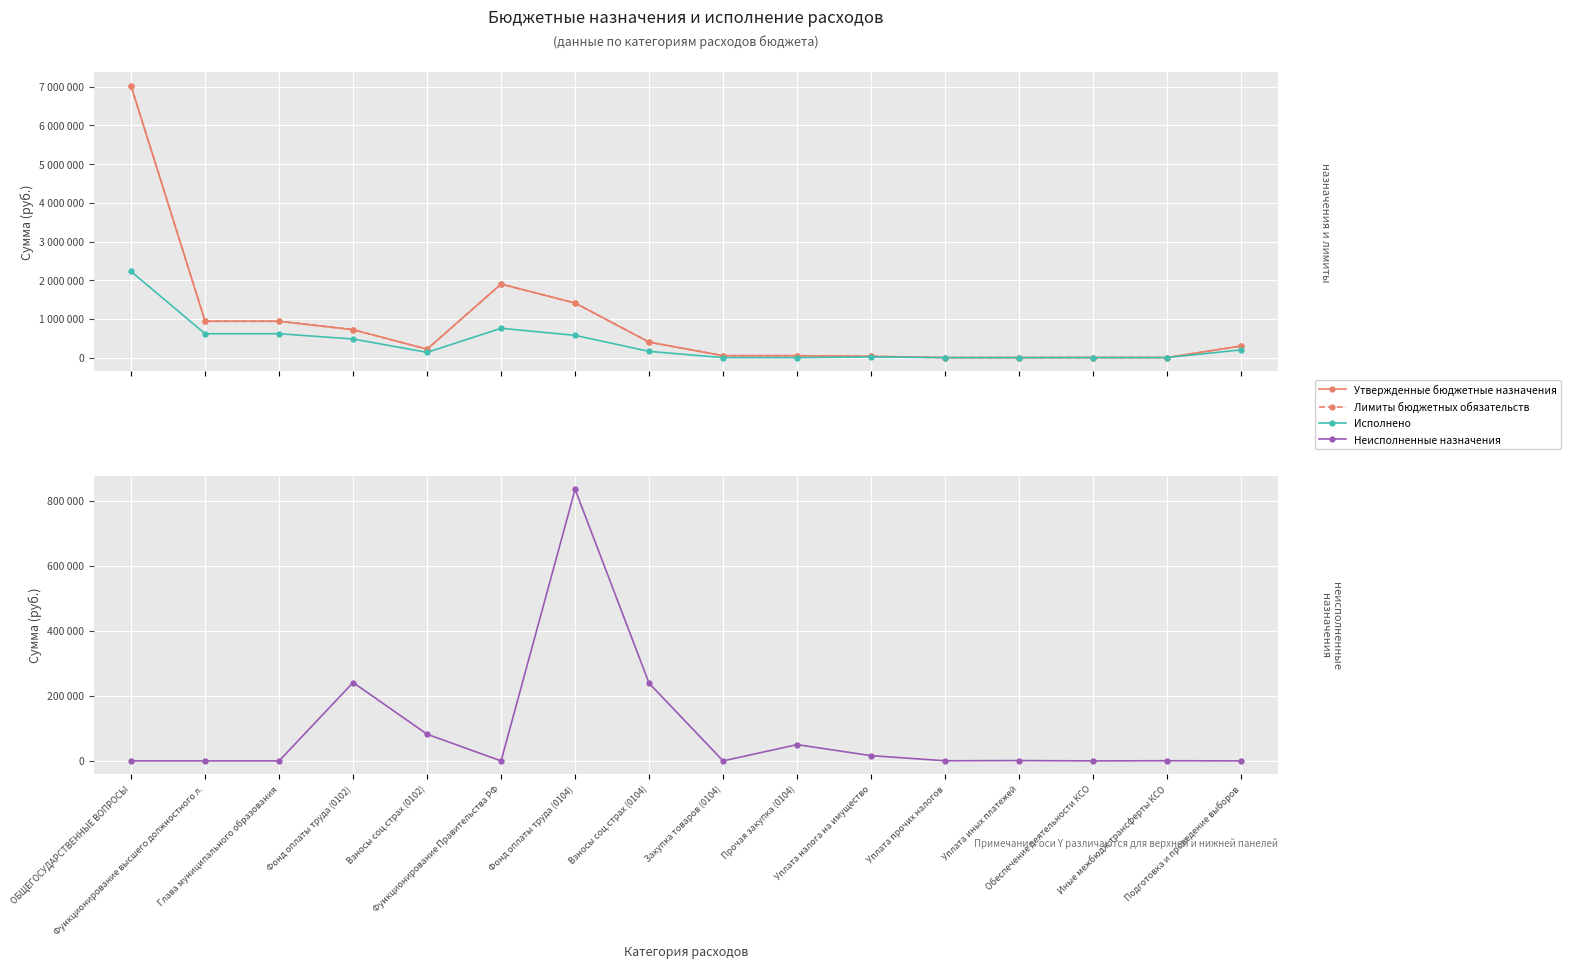

At how many categories does at least one series exceed 1558144?

2